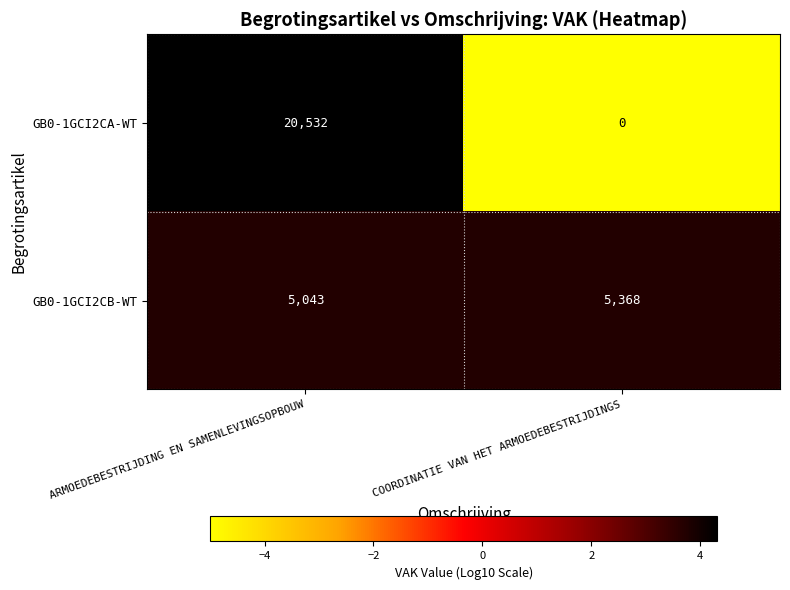

At which category does the chart reach its minimum across all series?

COORDINATIE VAN HET ARMOEDEBESTRIJDINGS